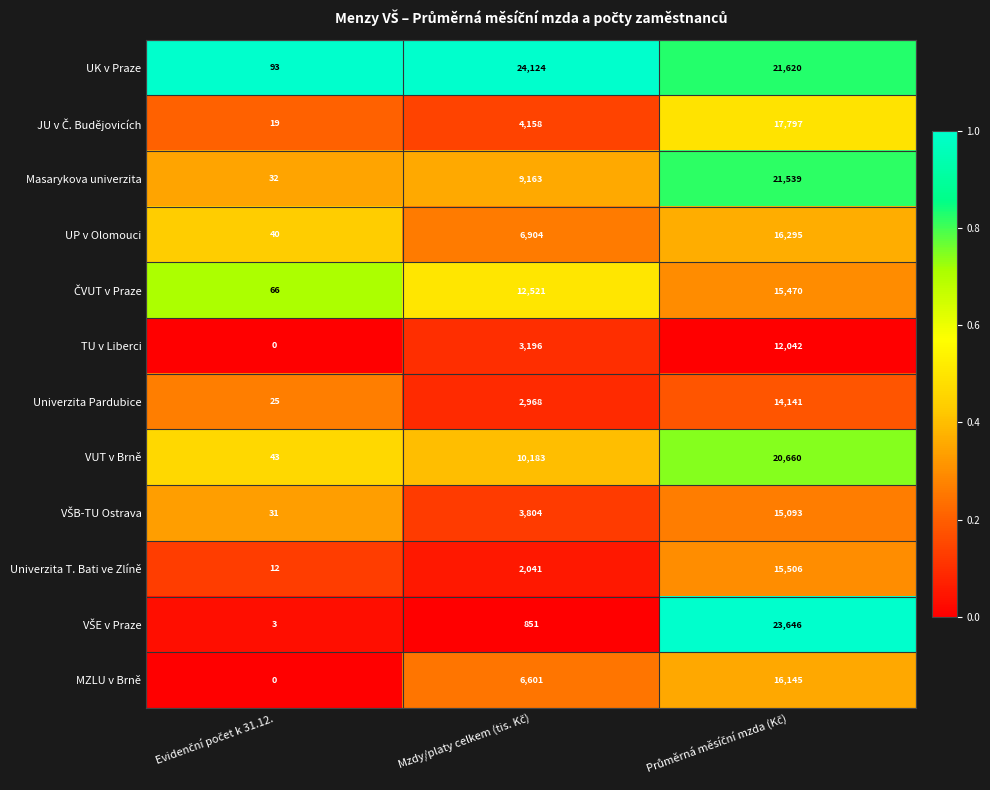

Which series has the largest total across all categories?

UK v Praze